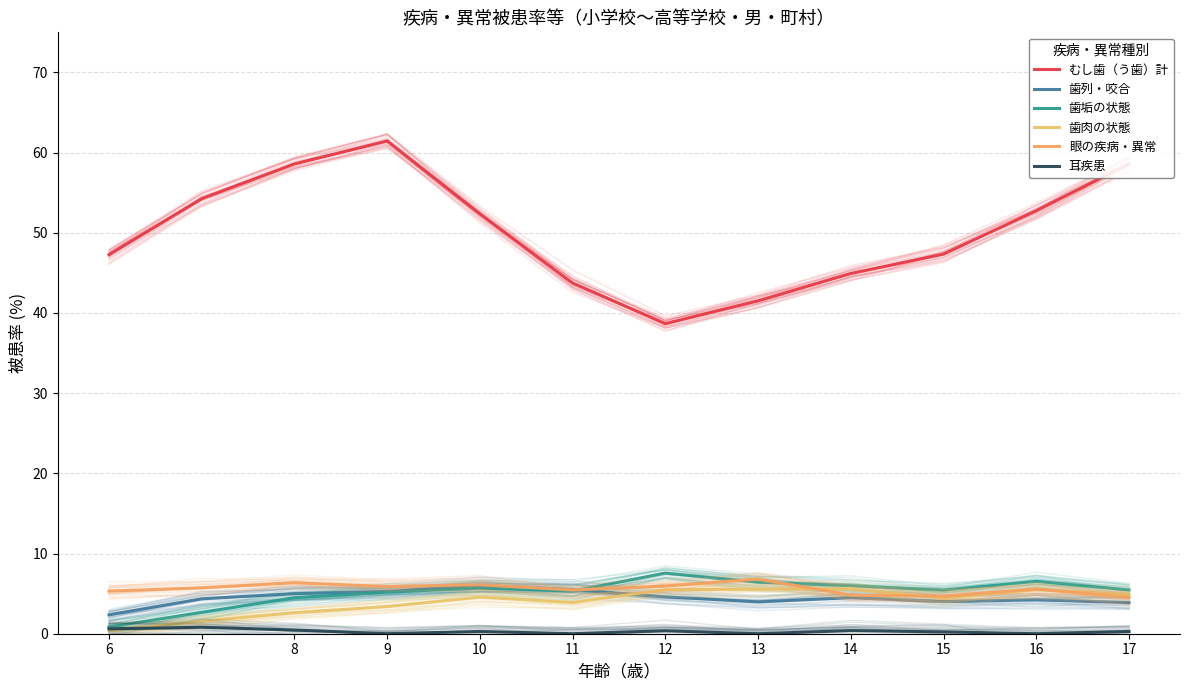

How many lines are shown in the chart?

6